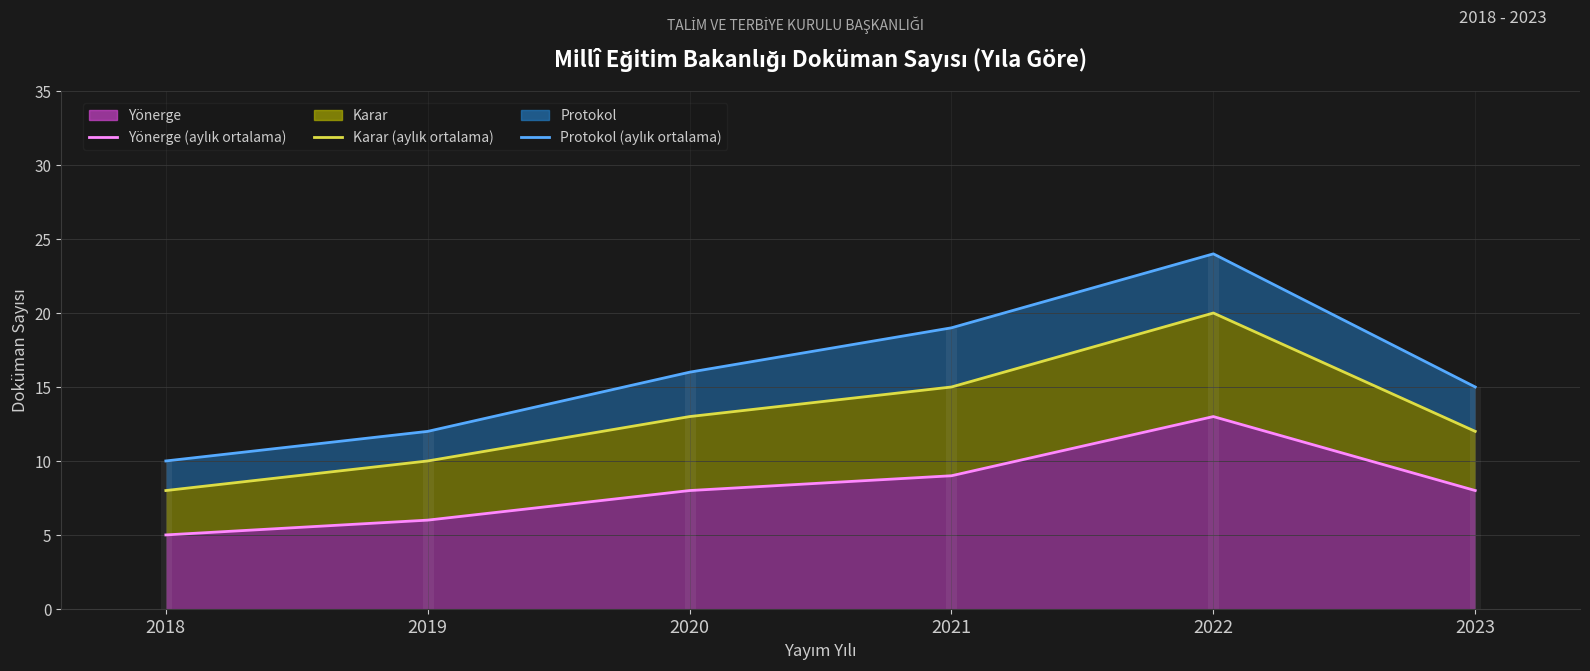

True or false: Karar (çizgi) and Yönerge (çizgi) intersect in this chart.

False